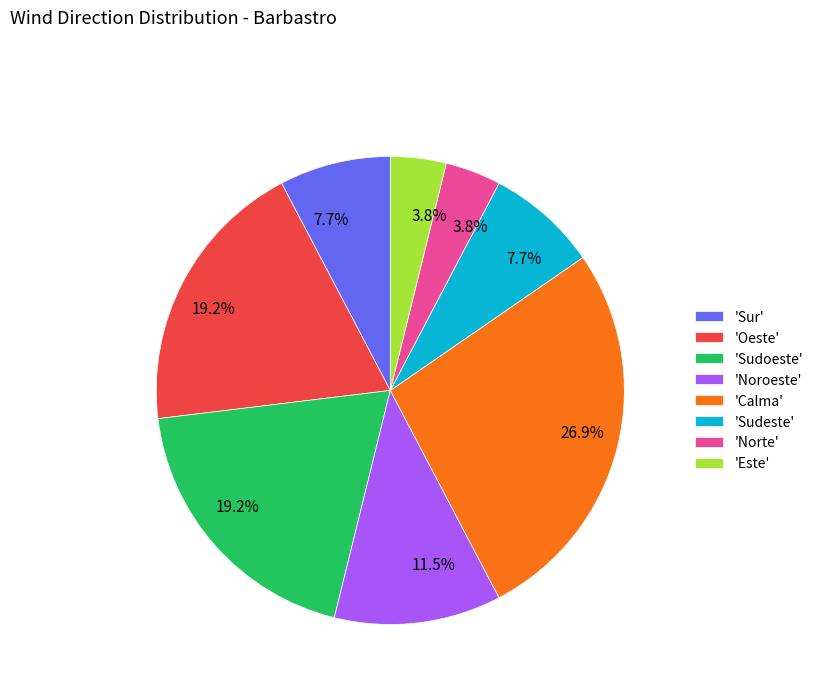

Combined, do 'Sudeste' and 'Sur' account for over 50%?

No